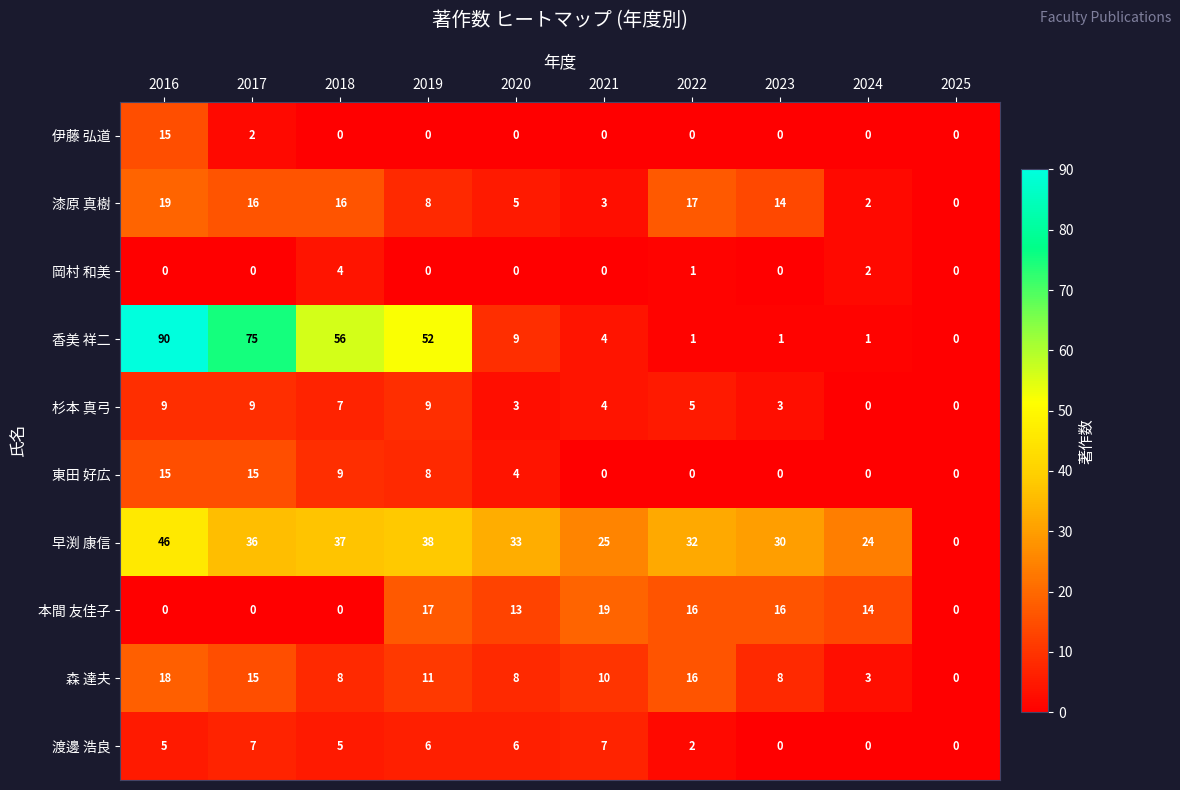

What is the maximum value shown in the chart?

90